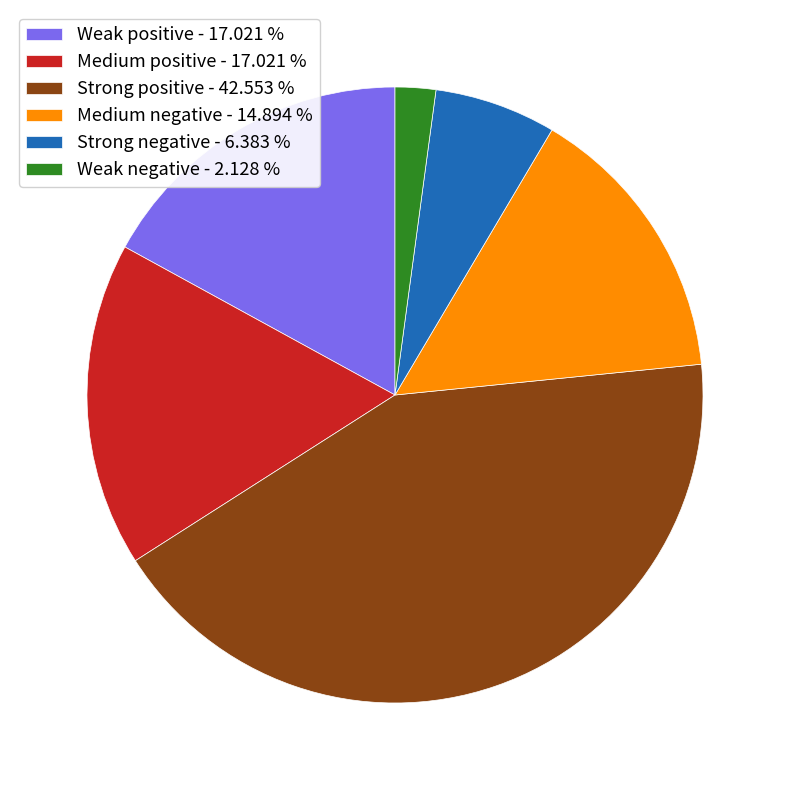

What is the ratio of the value at Weak positive - 17.021 % to the value at Medium positive - 17.021 %?

1.0